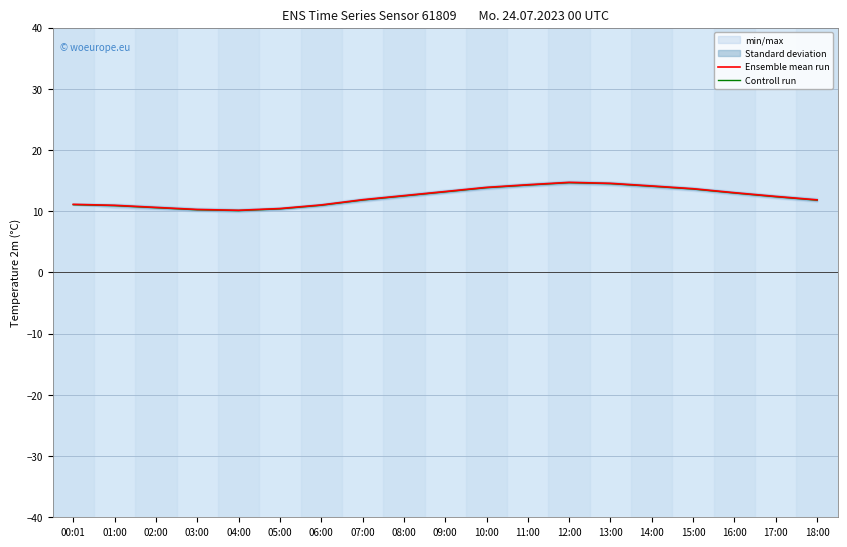

What is the value of the Ensemble mean run point at the 19th from the left?

11.8